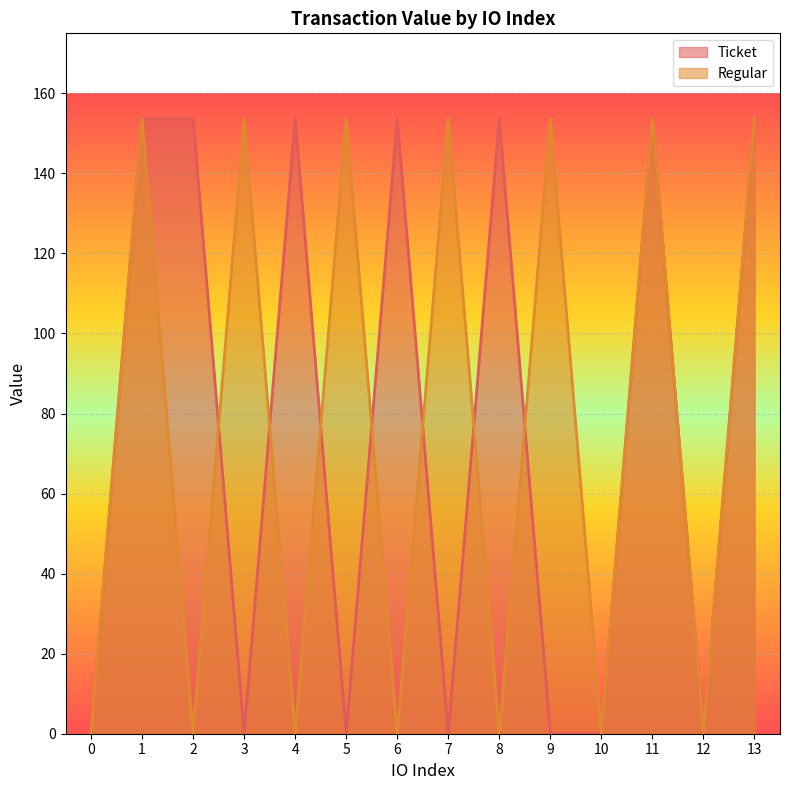

What is the greatest value displayed?

153.7